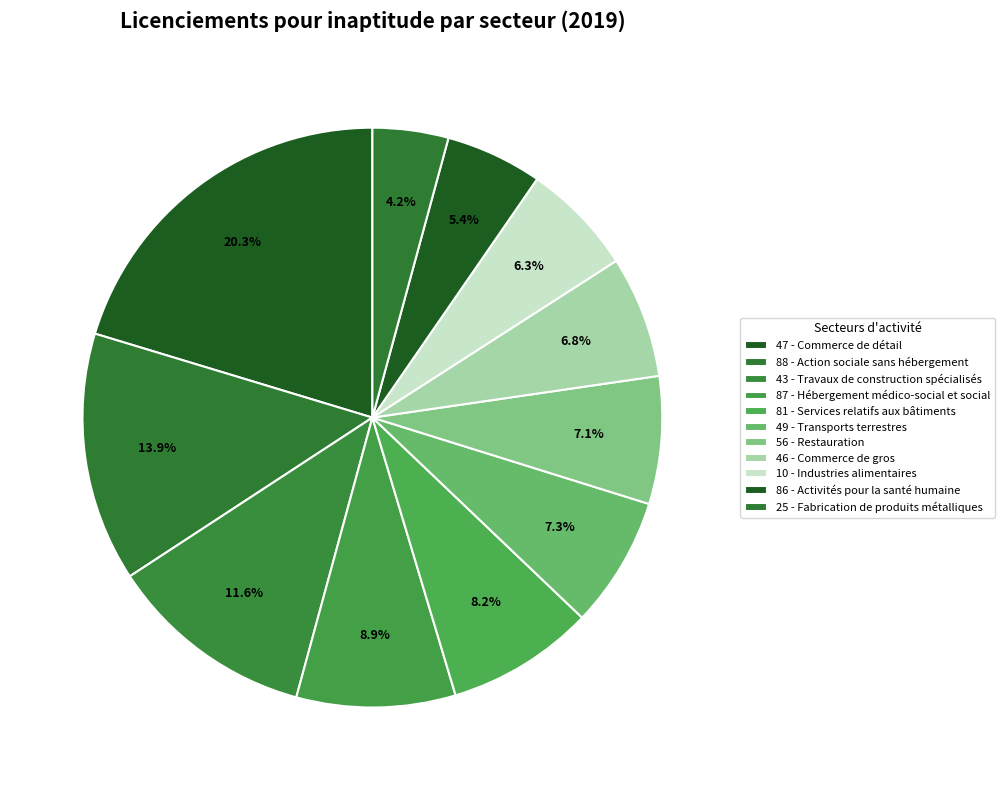

Which category has the smallest portion of the pie?

25 - Fabrication de produits métalliques